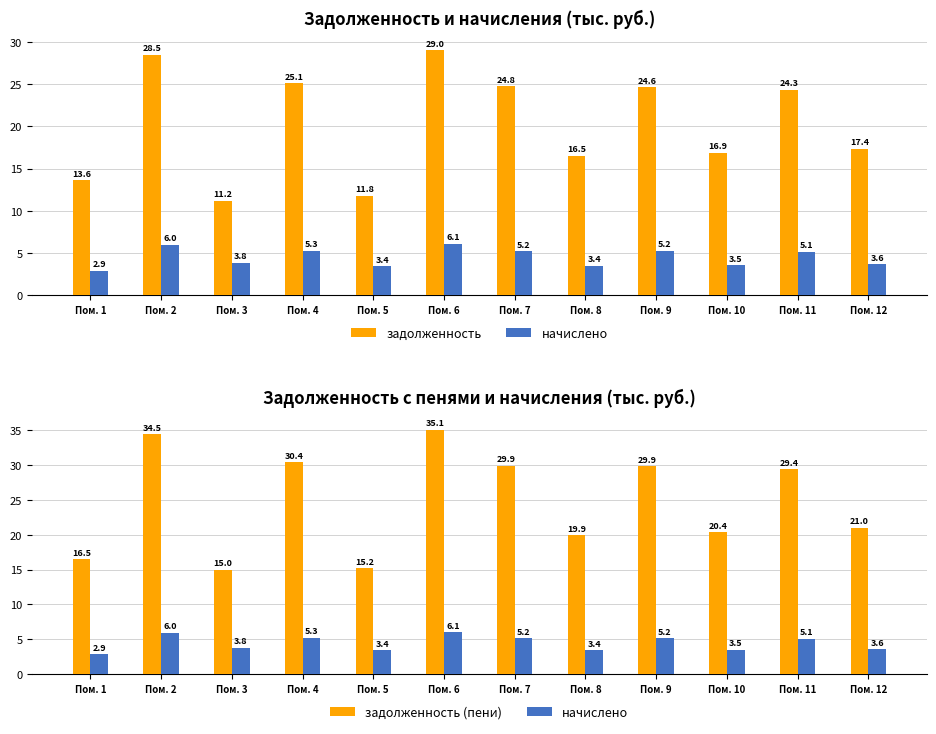

Rank the categories by задолженность (пени) value from lowest to highest.

Пом. 3, Пом. 5, Пом. 1, Пом. 8, Пом. 10, Пом. 12, Пом. 11, Пом. 9, Пом. 7, Пом. 4, Пом. 2, Пом. 6